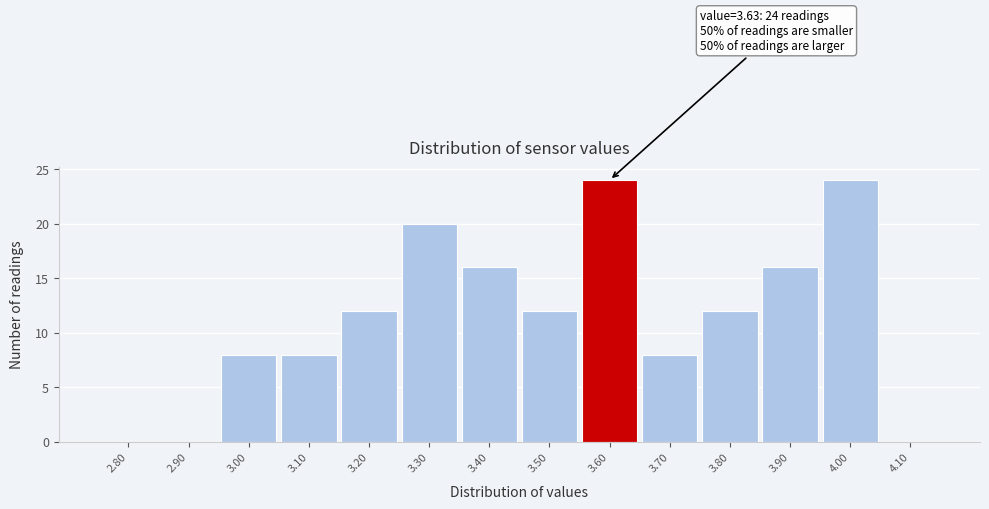

Reading left to right, list all the values displayed in this chart.

2.80=0	2.90=0	3.00=8	3.10=8	3.20=12	3.30=20	3.40=16	3.50=12	3.60=24	3.70=8	3.80=12	3.90=16	4.00=24	4.10=0